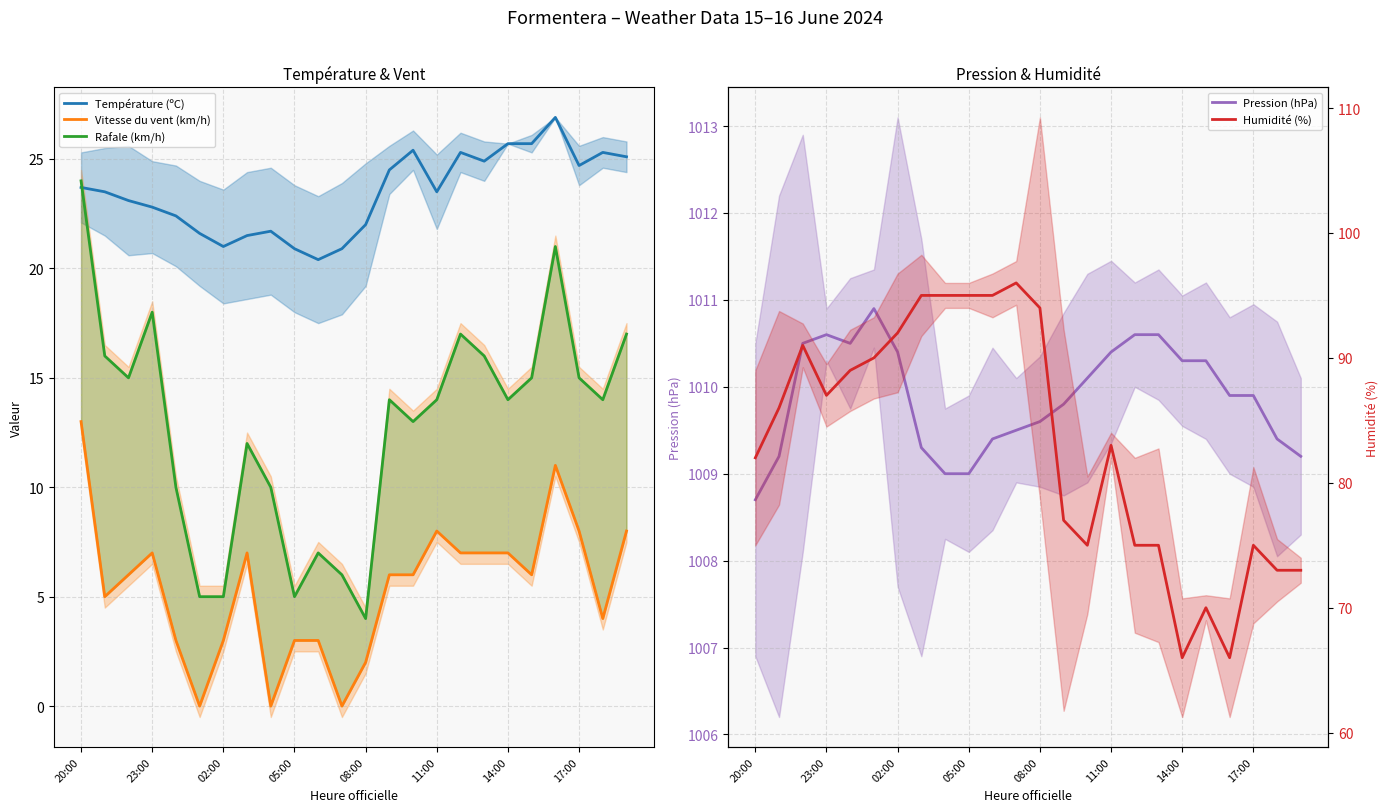

Where does the Rafale (km/h) series first go above 14?

20:00